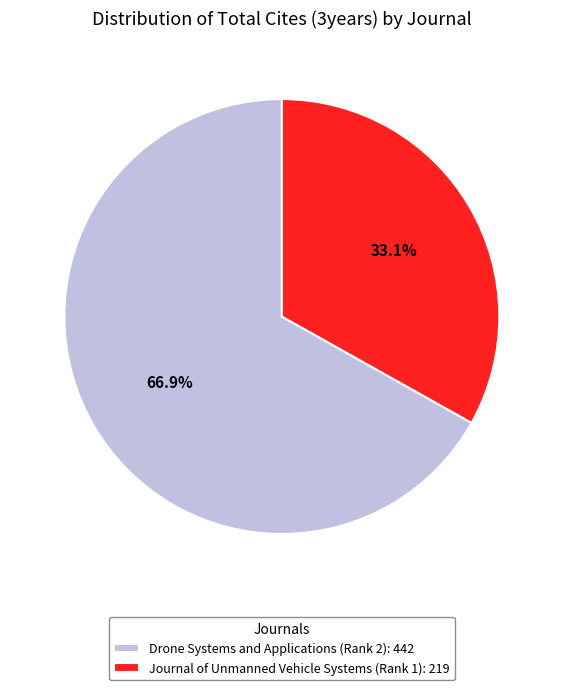

To the nearest percent, what is the difference between the largest and smallest slice percentages?

34%